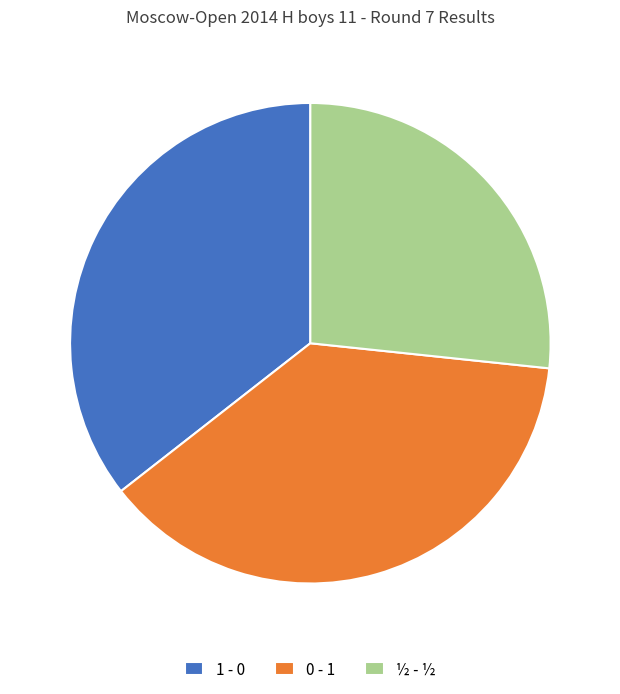

Which has a higher value, 0 - 1 or 1 - 0?

0 - 1